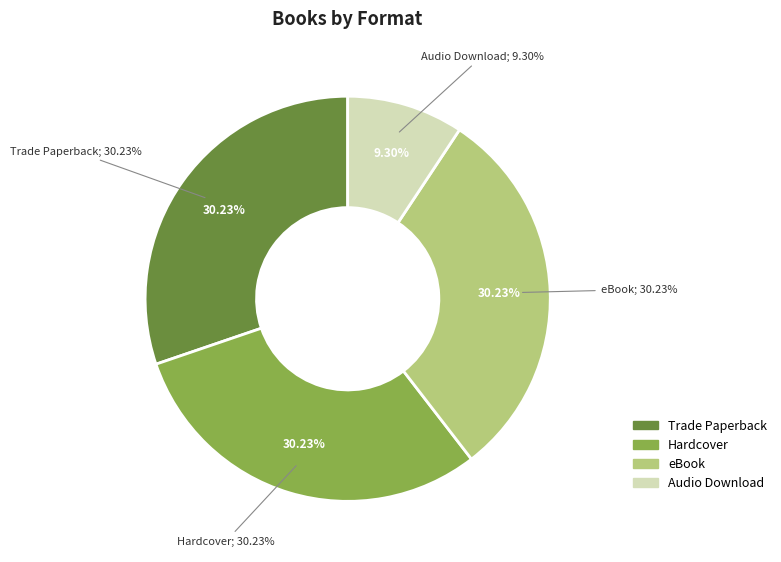

What percentage is the Hardcover slice, to the nearest percent?

30%